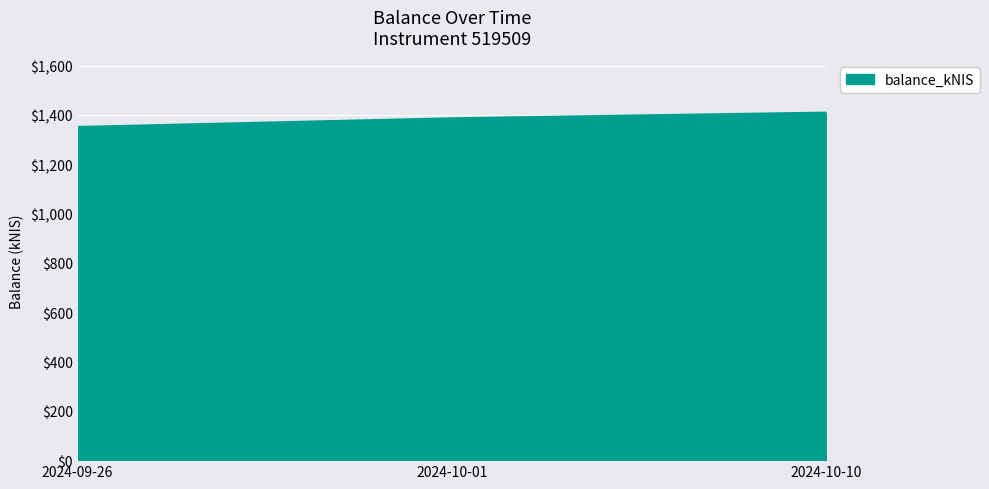

At which category does the chart reach its peak across all series?

2024-10-10